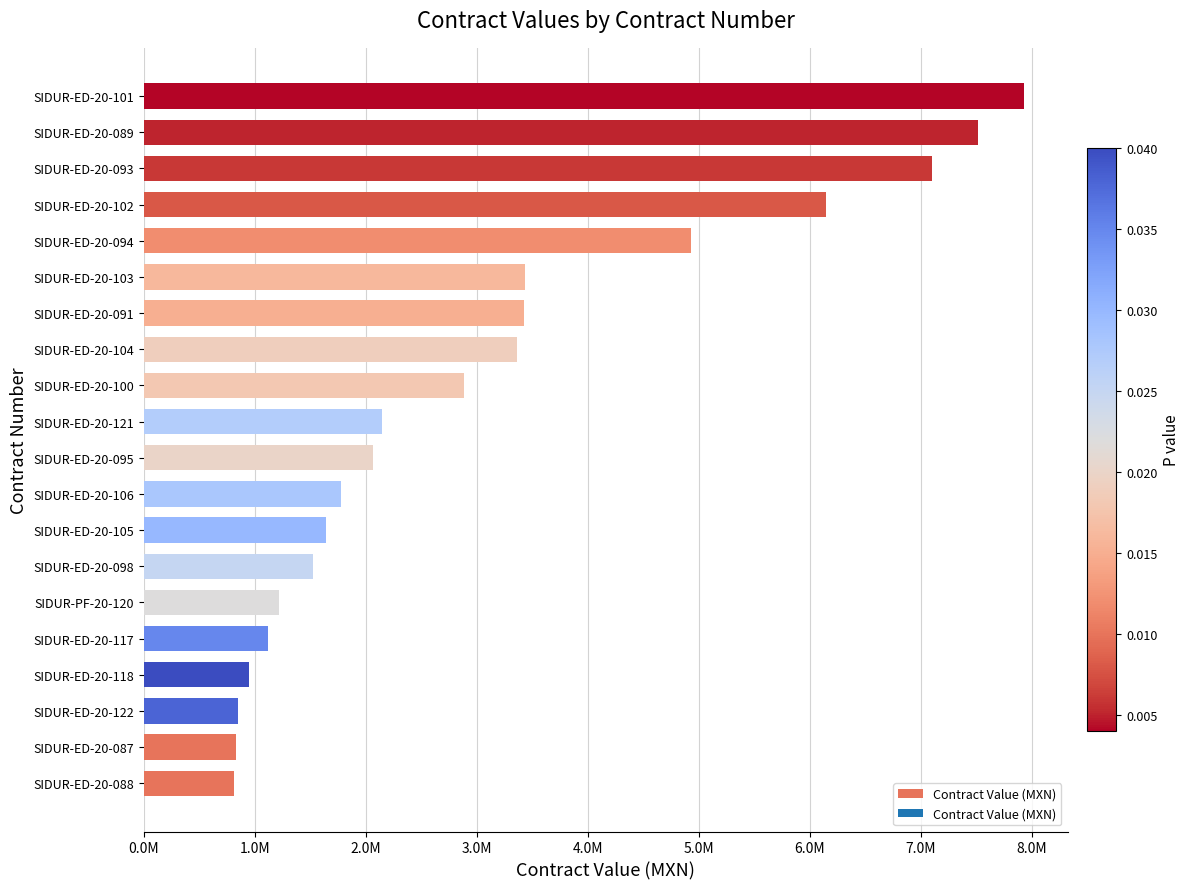

Does the chart contain any negative values?

No